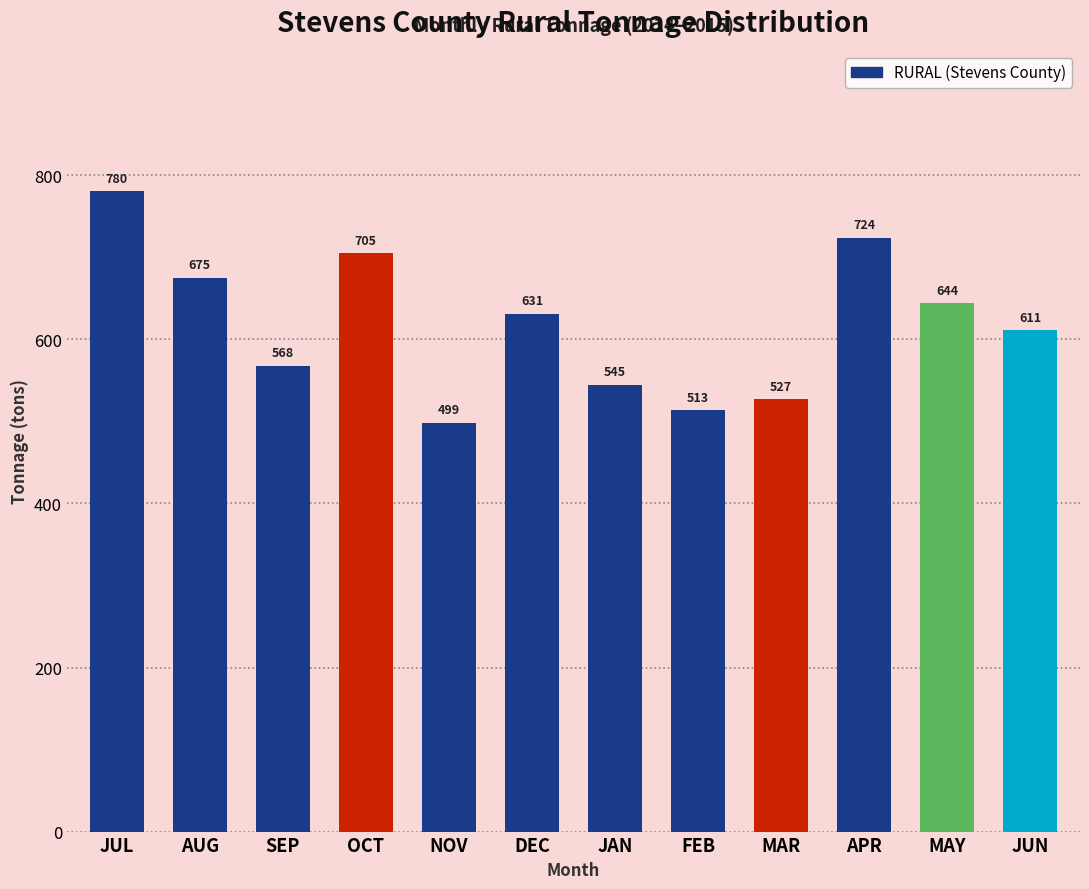

What position from the left is JUL?

1